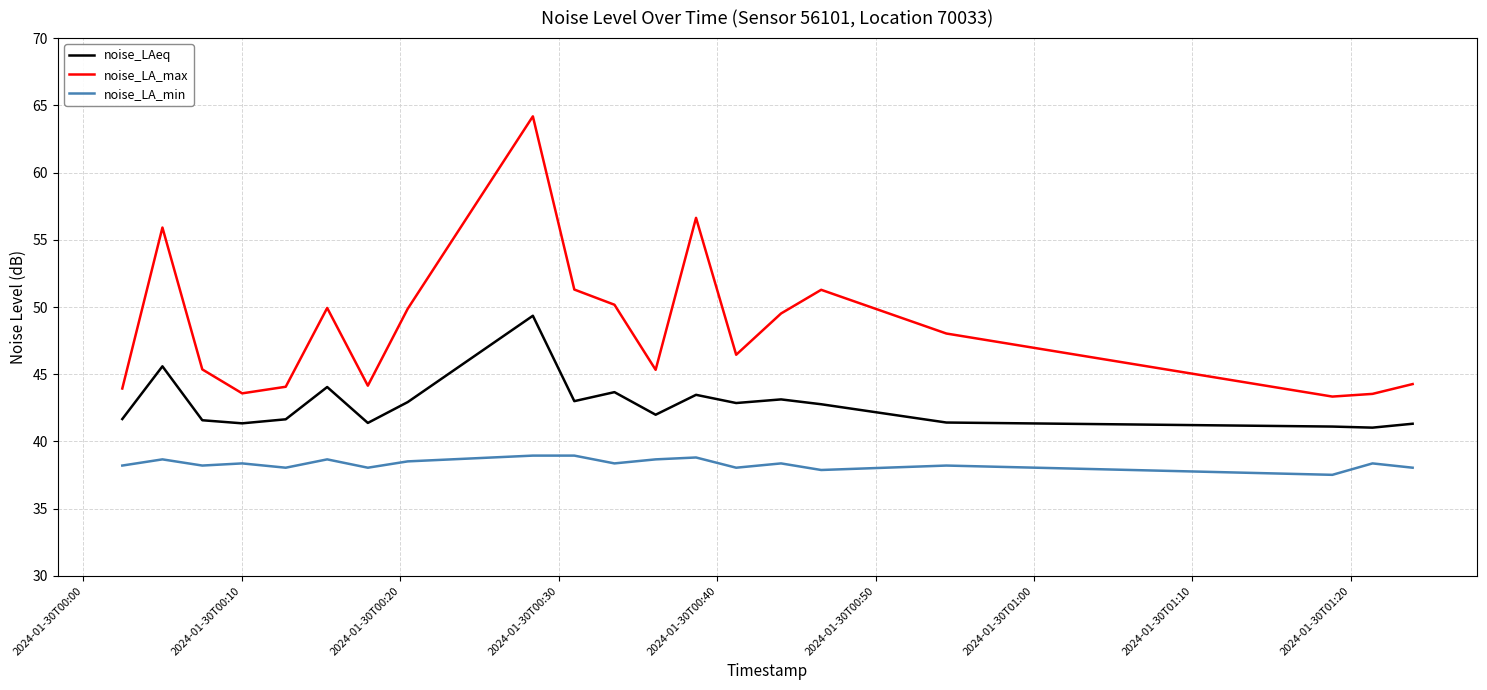

What is the maximum value for noise_LA_min?

39.0